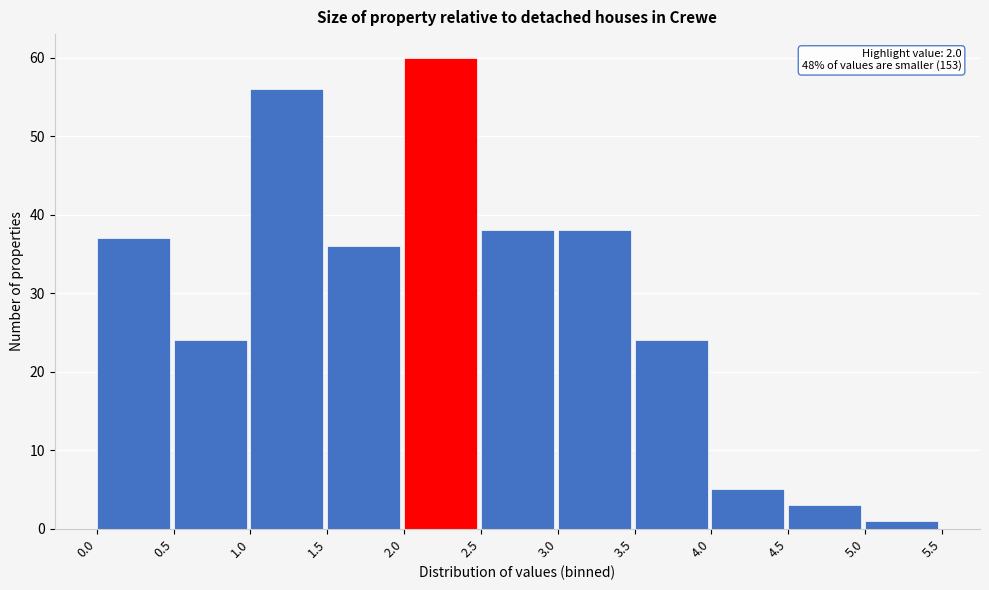

Which range on the x-axis has the tallest bar?

2.0 to 2.5